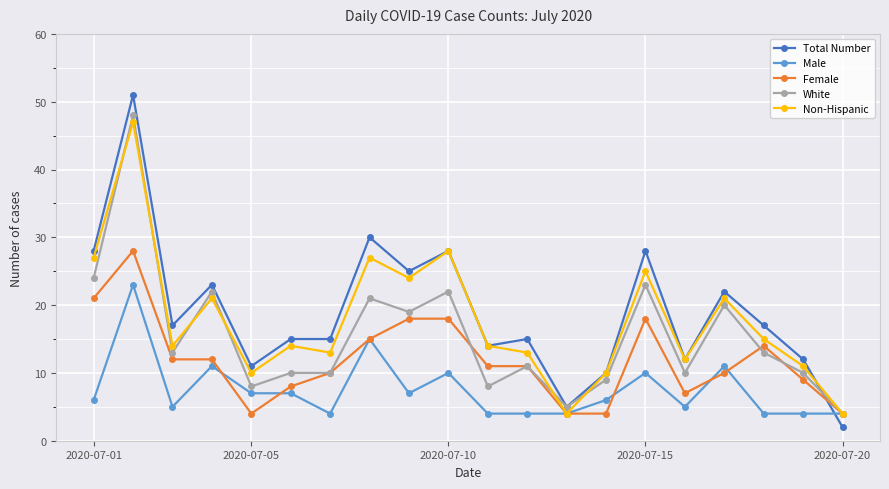

Which series has the largest range (max minus min)?

Total Number